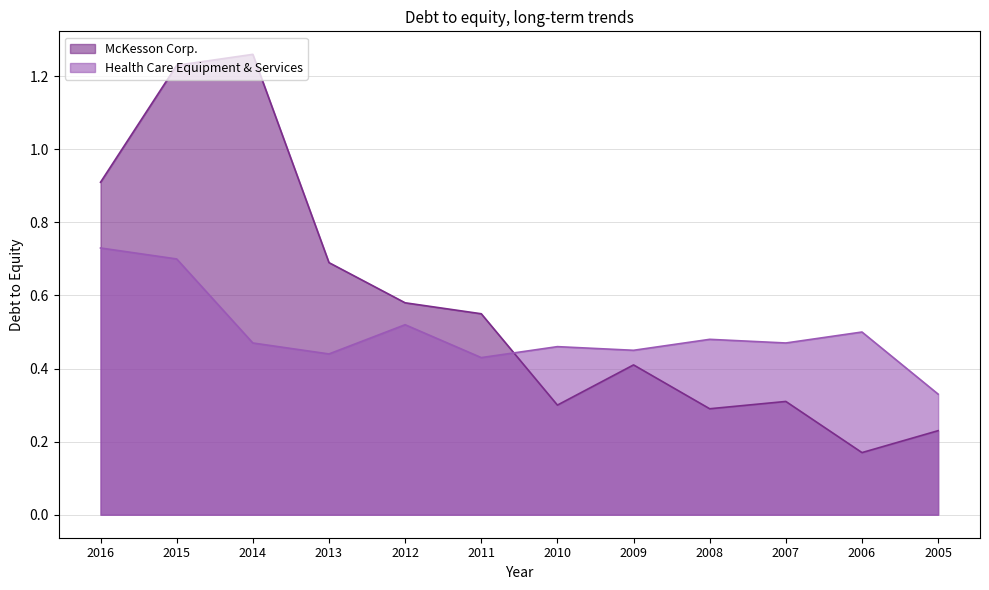

What is the maximum value for Health Care Equipment & Services?

0.7